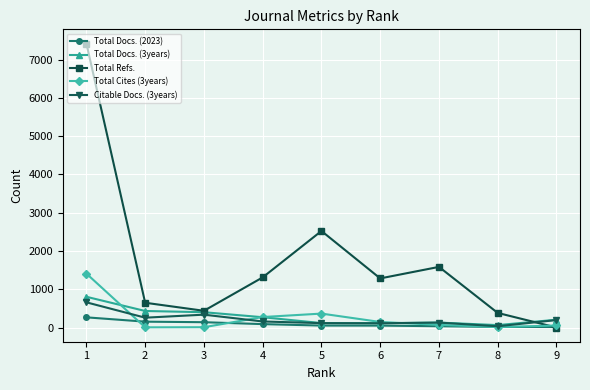

True or false: Total Cites (3years) has more than 0 interior local peaks.

True